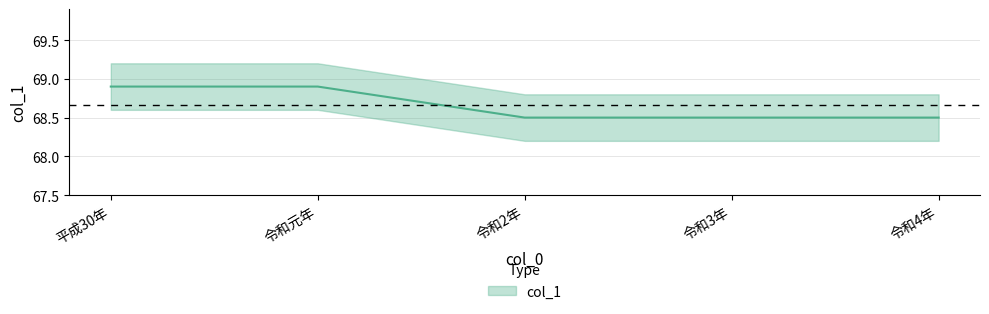

The value at 令和4年 is 68.5. True or false?

True